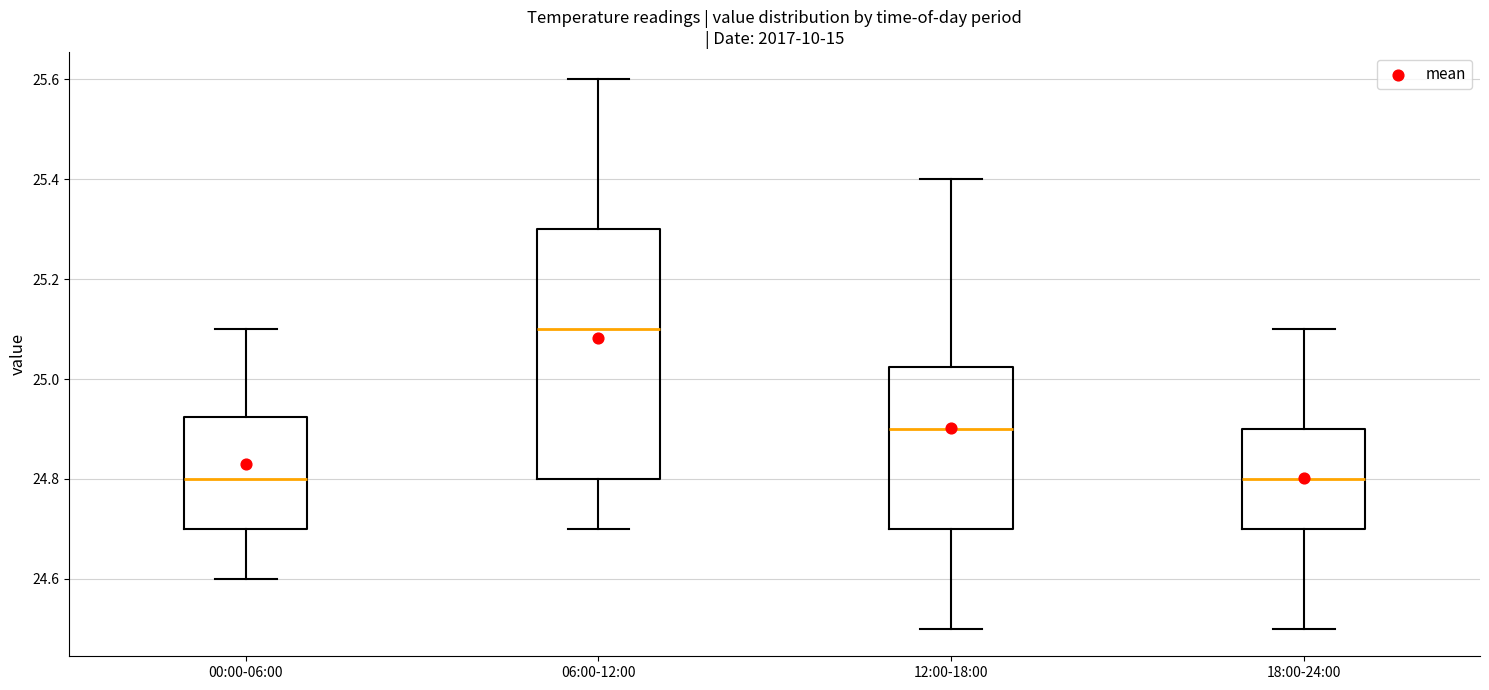

Comparing the boxes themselves (not the whiskers), which one is the tallest?

06:00-12:00